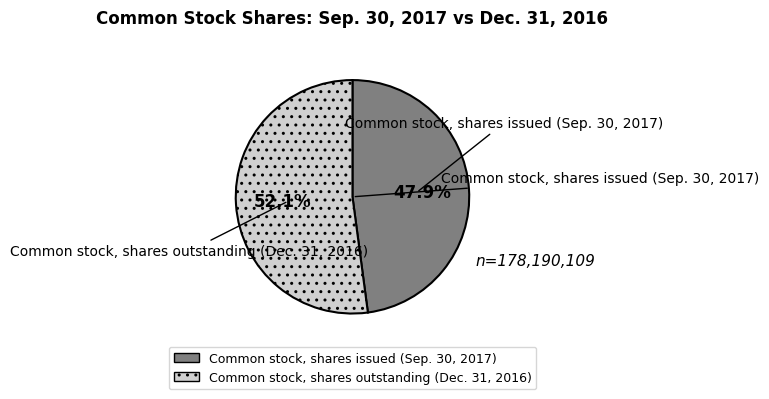

To the nearest percent, what is the combined percentage of Common stock, shares outstanding (Dec. 31, 2016) and Common stock, shares issued (Sep. 30, 2017)?

100%